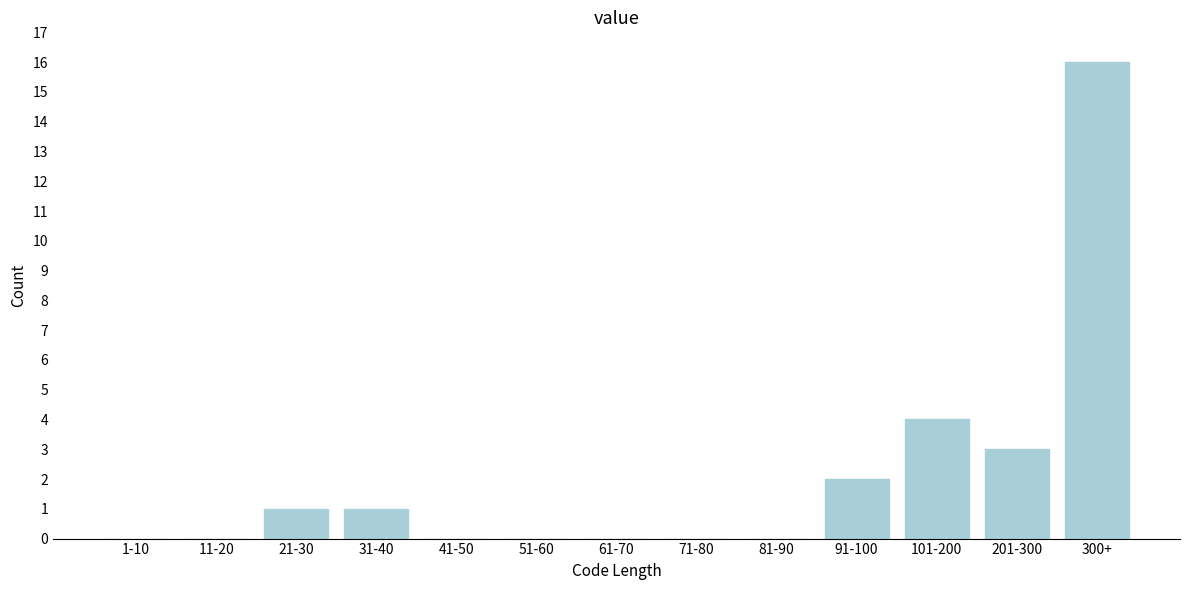

Reading right to left, list all the values displayed in this chart.

300+=16	201-300=3	101-200=4	91-100=2	81-90=0	71-80=0	61-70=0	51-60=0	41-50=0	31-40=1	21-30=1	11-20=0	1-10=0